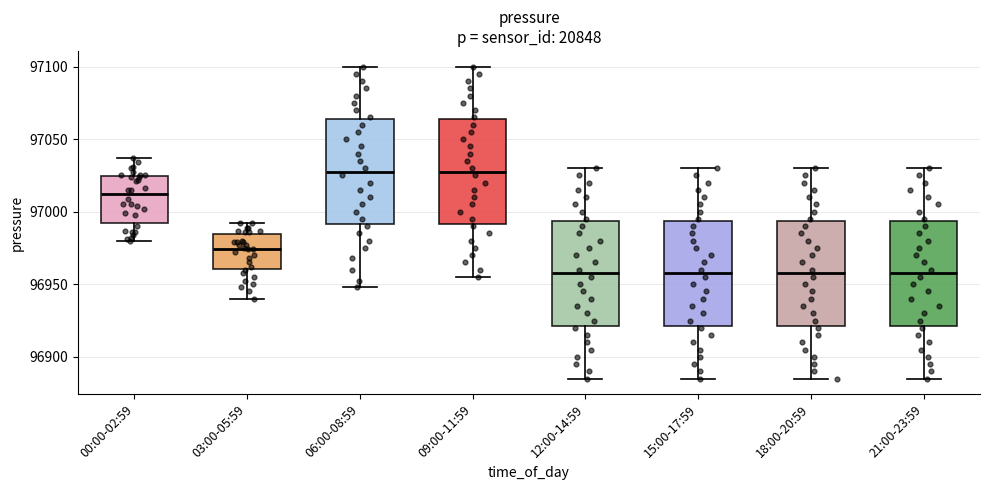

Reading left to right, transcribe this box plot: for each box, give where its median line is, the range the box spans, and where its two whiskers end, as read against the y-axis. The values are not printed on the chart, so give them approximately, as read against the axis.

00:00-02:59: median 97010, box 96990 to 97025, whiskers 96980 to 97035
03:00-05:59: median 96975, box 96960 to 96985, whiskers 96940 to 96990
06:00-08:59: median 97030, box 96990 to 97065, whiskers 96950 to 97100
09:00-11:59: median 97030, box 96990 to 97065, whiskers 96955 to 97100
12:00-14:59: median 96960, box 96920 to 96995, whiskers 96885 to 97030
15:00-17:59: median 96960, box 96920 to 96995, whiskers 96885 to 97030
18:00-20:59: median 96960, box 96920 to 96995, whiskers 96885 to 97030
21:00-23:59: median 96960, box 96920 to 96995, whiskers 96885 to 97030